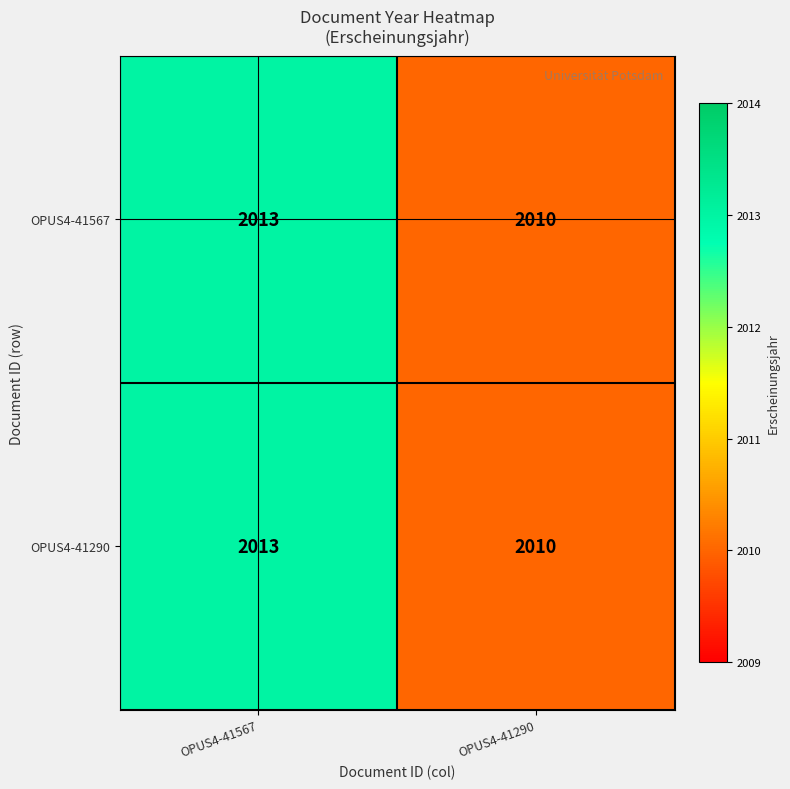

Reading left to right, what are all the values shown in this chart?

OPUS4-41567: 2013	2010
OPUS4-41290: 2013	2010